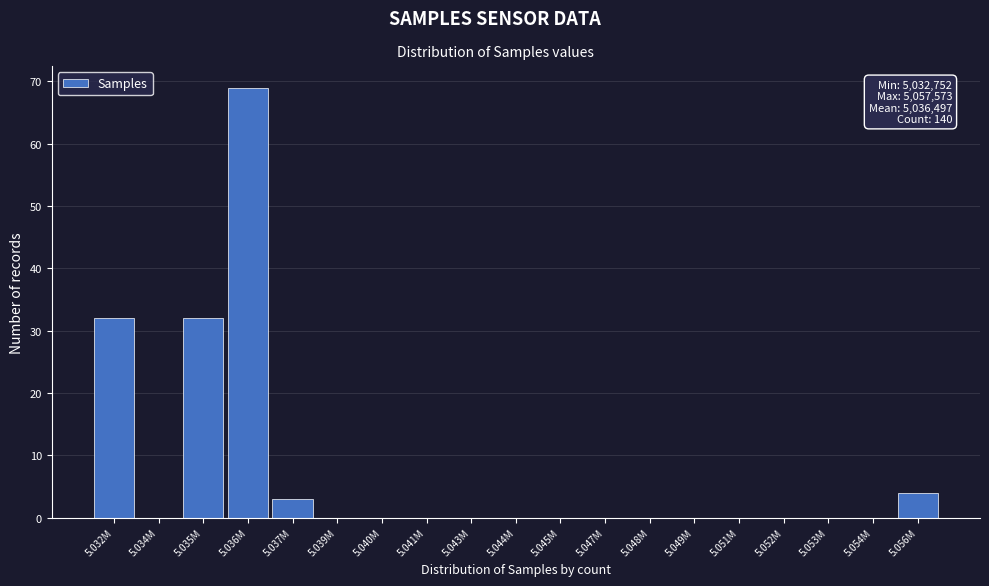

Reading left to right, transcribe all the data shown in this chart.

5.032M=32	5.034M=0	5.035M=32	5.036M=69	5.037M=3	5.039M=0	5.040M=0	5.041M=0	5.043M=0	5.044M=0	5.045M=0	5.047M=0	5.048M=0	5.049M=0	5.051M=0	5.052M=0	5.053M=0	5.054M=0	5.056M=4